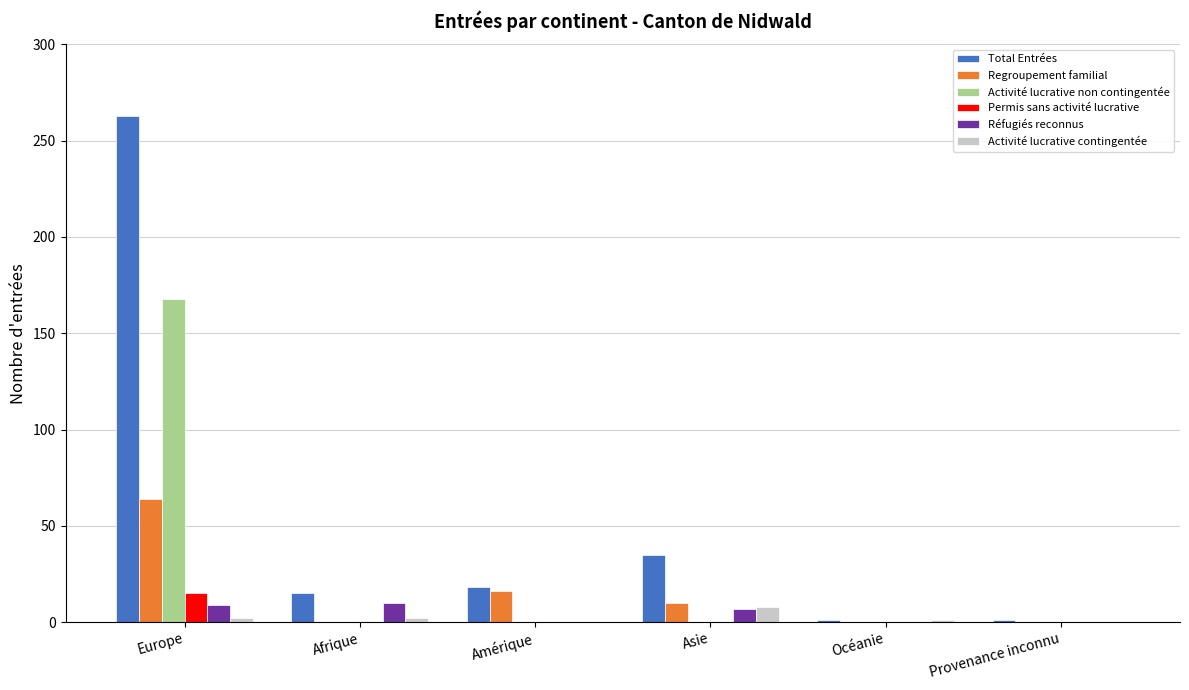

The value of Réfugiés reconnus at Europe is 9. True or false?

True